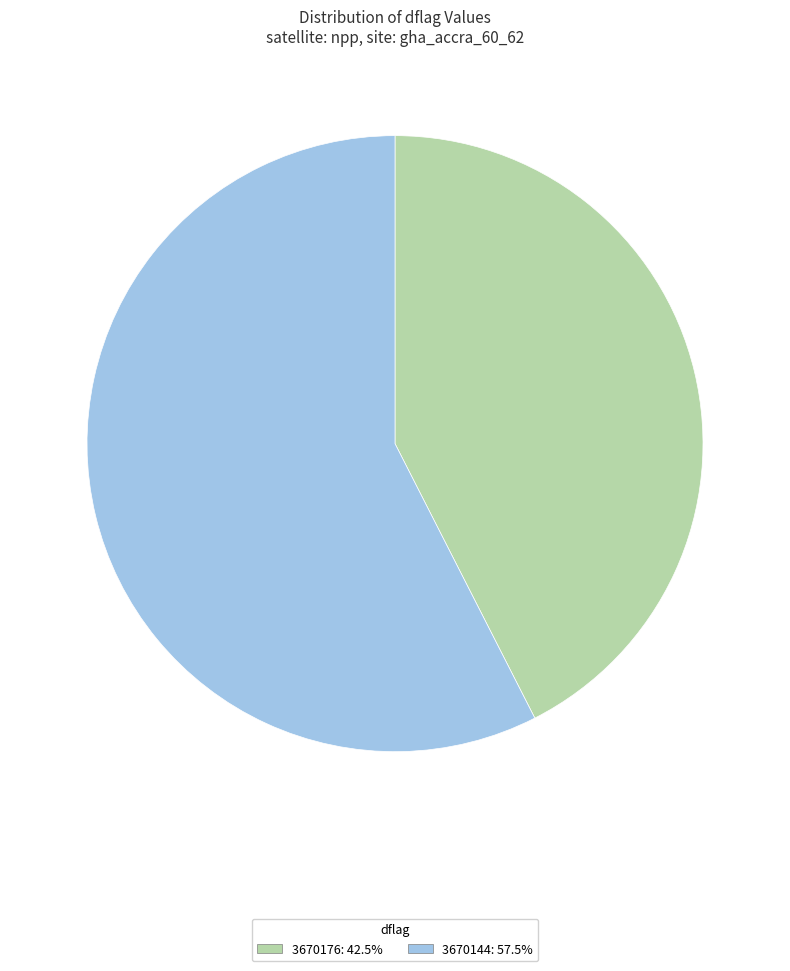

Combined, do 3670176: 42.5% and 3670144: 57.5% account for over 50%?

Yes